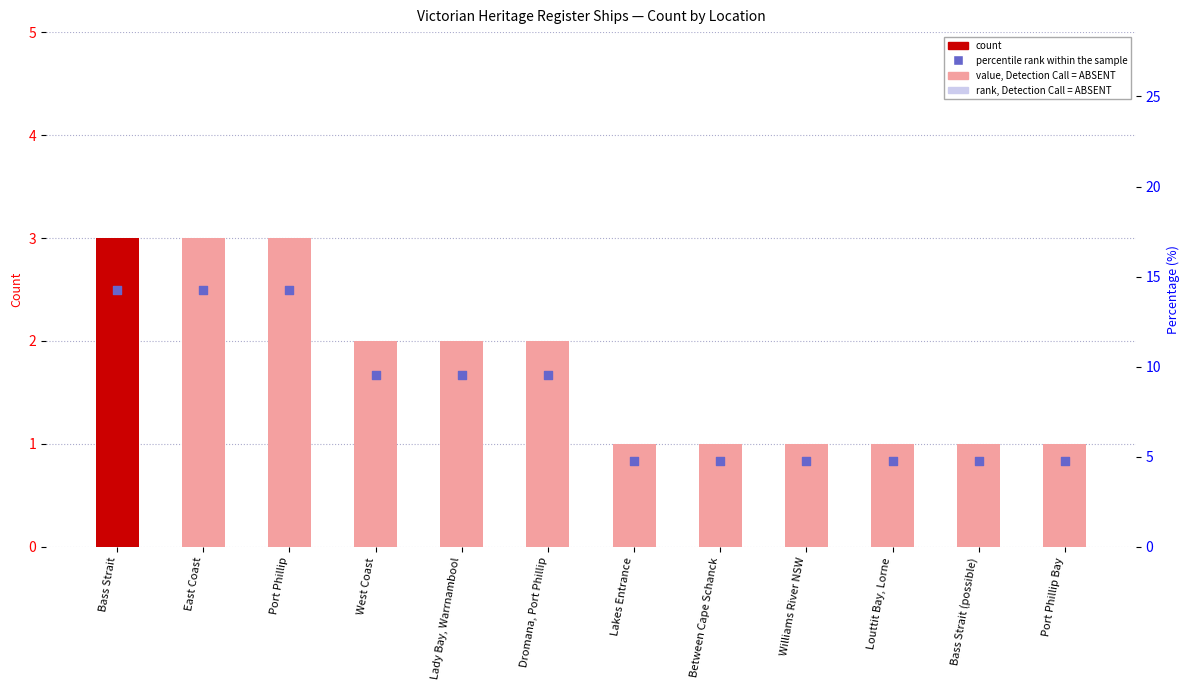

What are all the series names shown in the legend?

count, percentile rank within the sample